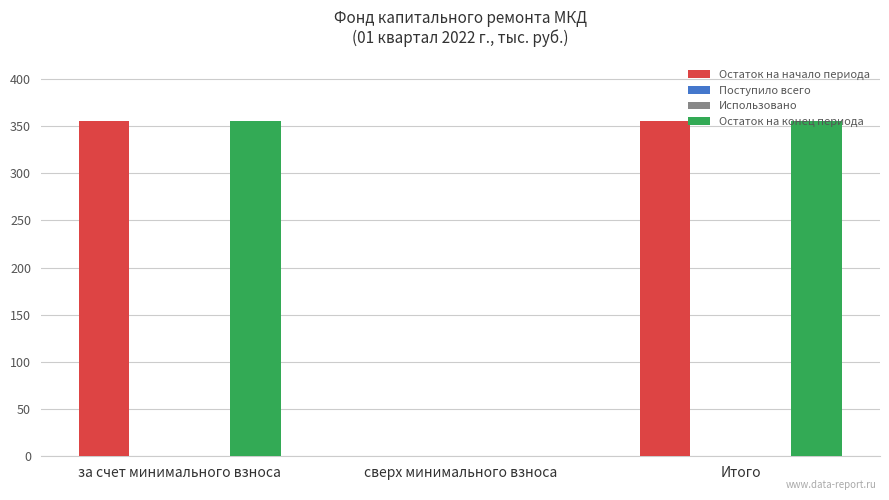

What is the sum of all Остаток на конец периода values?

711.9